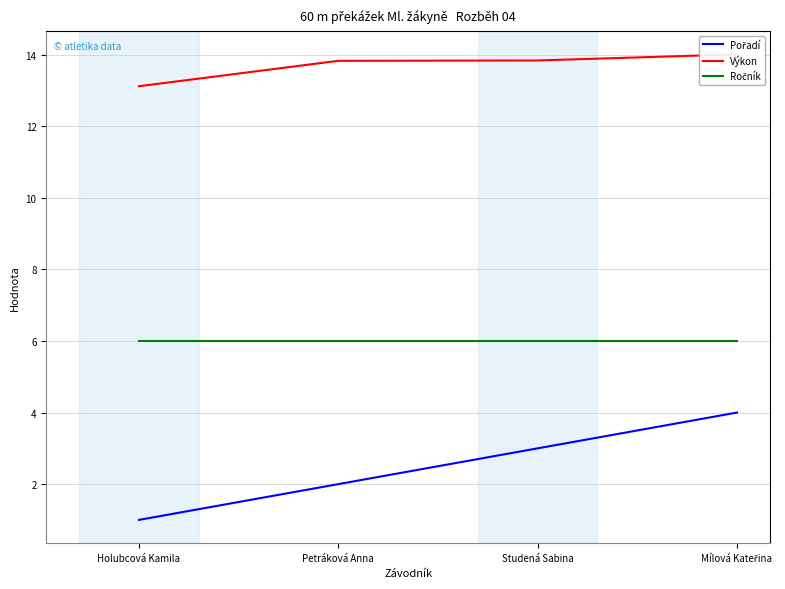

What is the difference between the Pořadí values at Mílová Kateřina and Holubcová Kamila?

3.0